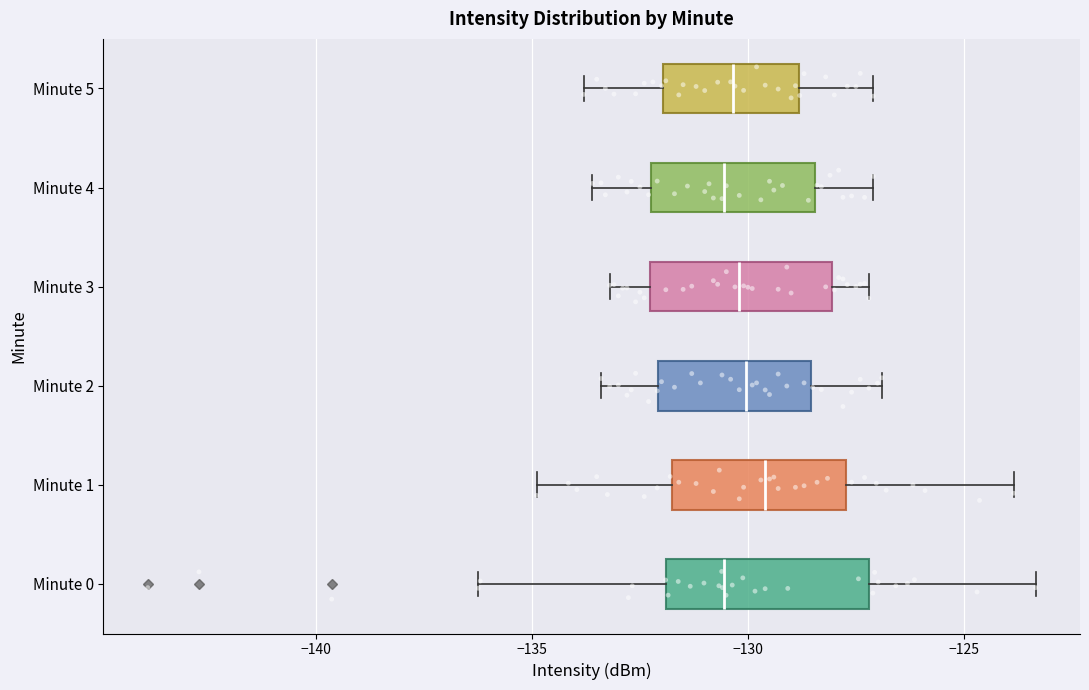

Reading bottom to top, transcribe this box plot: for each box, give where its median line is, the range the box spans, and where its two whiskers end, as read against the x-axis. The values are not printed on the chart, so give them approximately, as read against the axis.

Minute 0: median -130.5, box -132.0 to -127.0, whiskers -136.0 to -123.5
Minute 1: median -129.5, box -131.5 to -127.5, whiskers -135.0 to -124.0
Minute 2: median -130.0, box -132.0 to -128.5, whiskers -133.5 to -127.0
Minute 3: median -130.0, box -132.5 to -128.0, whiskers -133.0 to -127.0
Minute 4: median -130.5, box -132.0 to -128.5, whiskers -133.5 to -127.0
Minute 5: median -130.5, box -132.0 to -129.0, whiskers -134.0 to -127.0